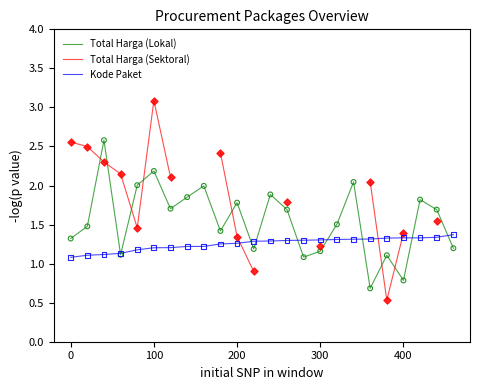

Which series reaches the minimum Y coordinate?

Total Harga (Sektoral)